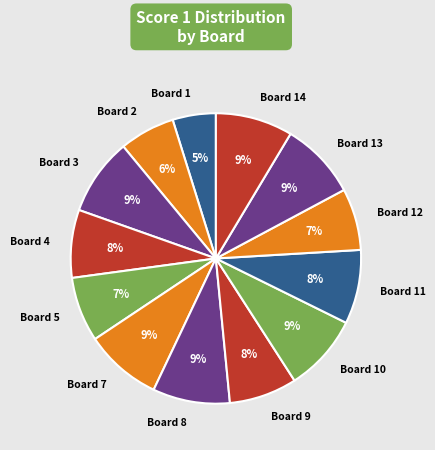

The Board 4 slice represents 1% of the pie. True or false?

False